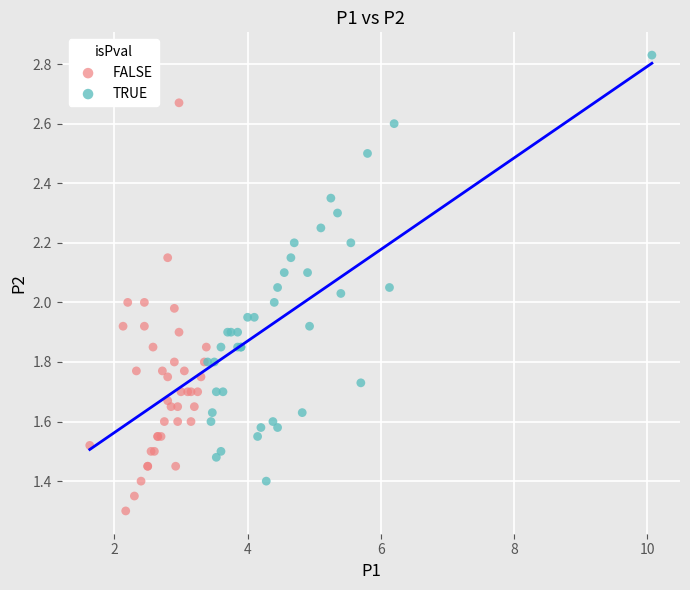

Which series reaches the minimum Y coordinate?

FALSE